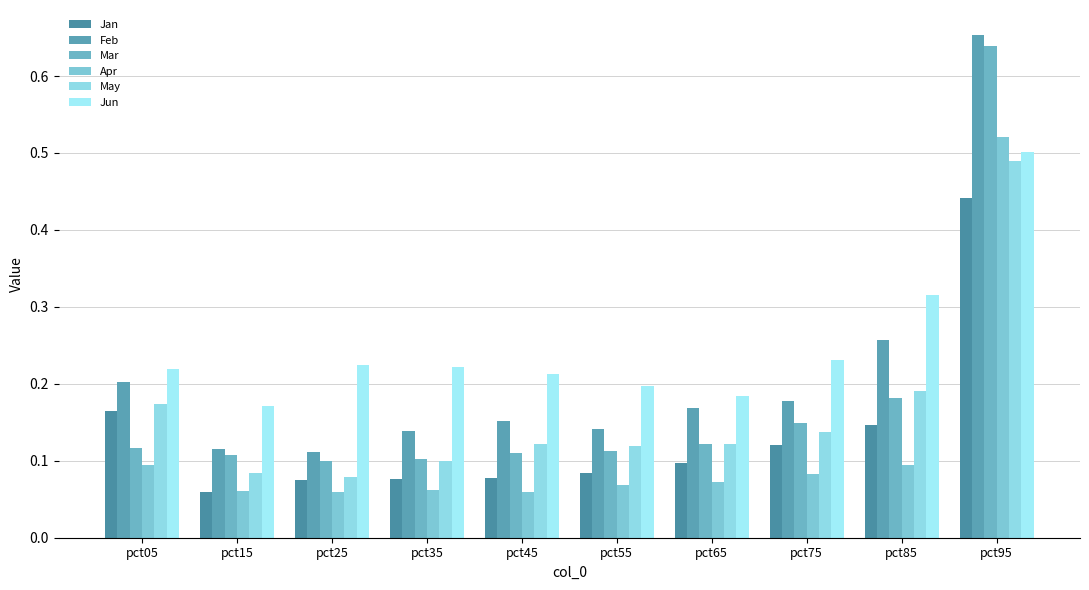

Where is Feb nearest to the value 0?

pct25